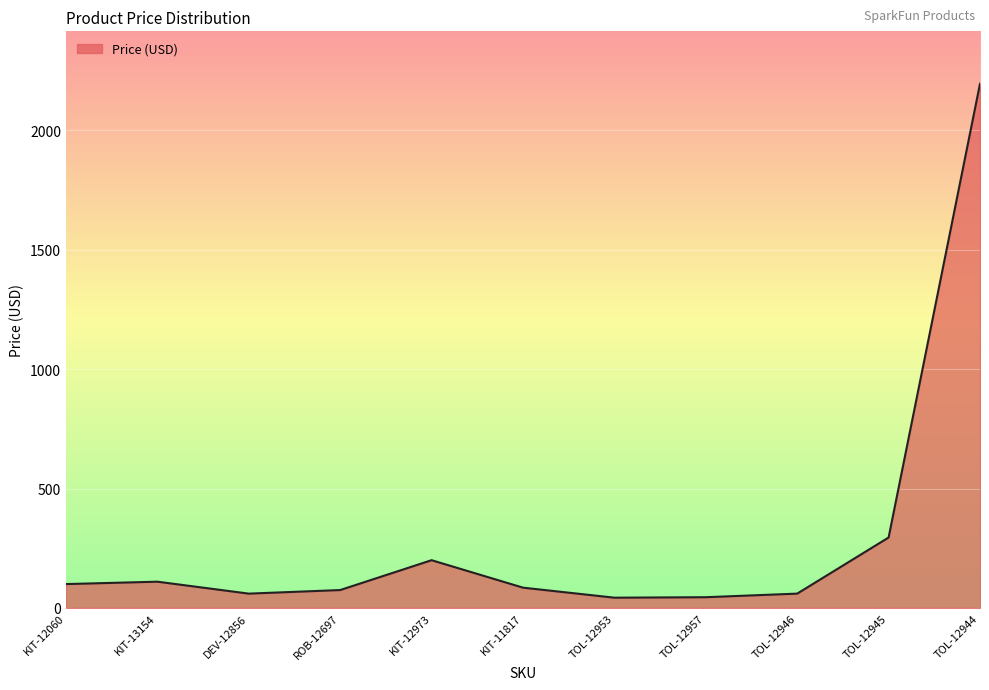

What position from the left is ROB-12697?

4